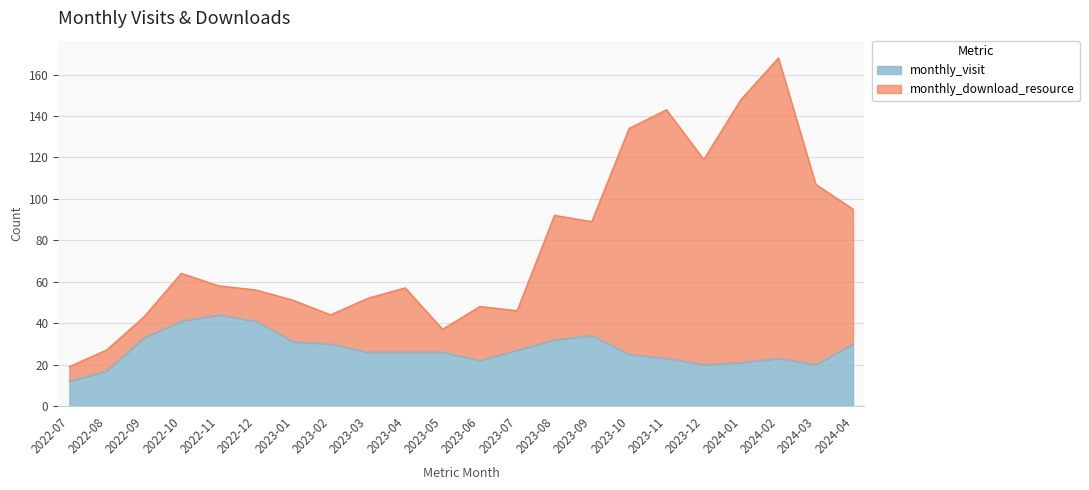

What is the difference between the maximum and second lowest values in the monthly_visit series?

27